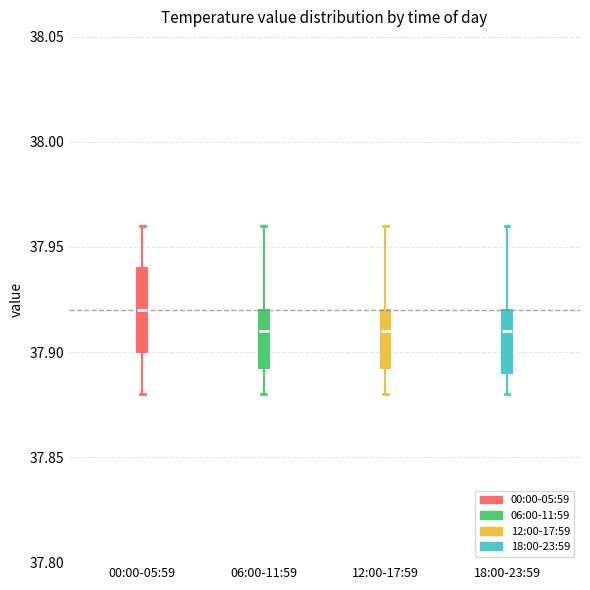

Reading left to right, transcribe this box plot: for each box, give where its median line is, the range the box spans, and where its two whiskers end, as read against the y-axis. The values are not printed on the chart, so give them approximately, as read against the axis.

00:00-05:59: median 37.920, box 37.900 to 37.940, whiskers 37.880 to 37.960
06:00-11:59: median 37.910, box 37.895 to 37.920, whiskers 37.880 to 37.960
12:00-17:59: median 37.910, box 37.895 to 37.920, whiskers 37.880 to 37.960
18:00-23:59: median 37.910, box 37.890 to 37.920, whiskers 37.880 to 37.960